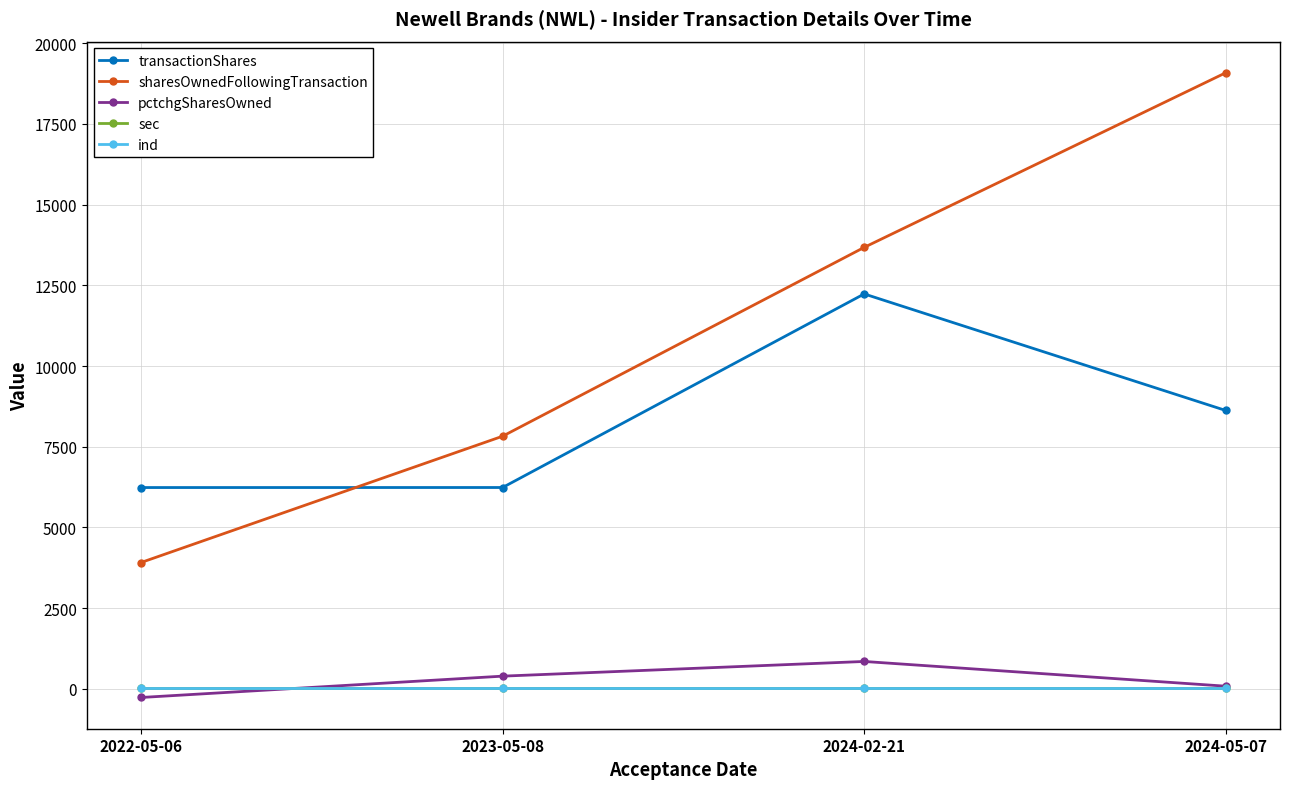

List the labels in order of sharesOwnedFollowingTransaction value, smallest first.

2022-05-06, 2023-05-08, 2024-02-21, 2024-05-07